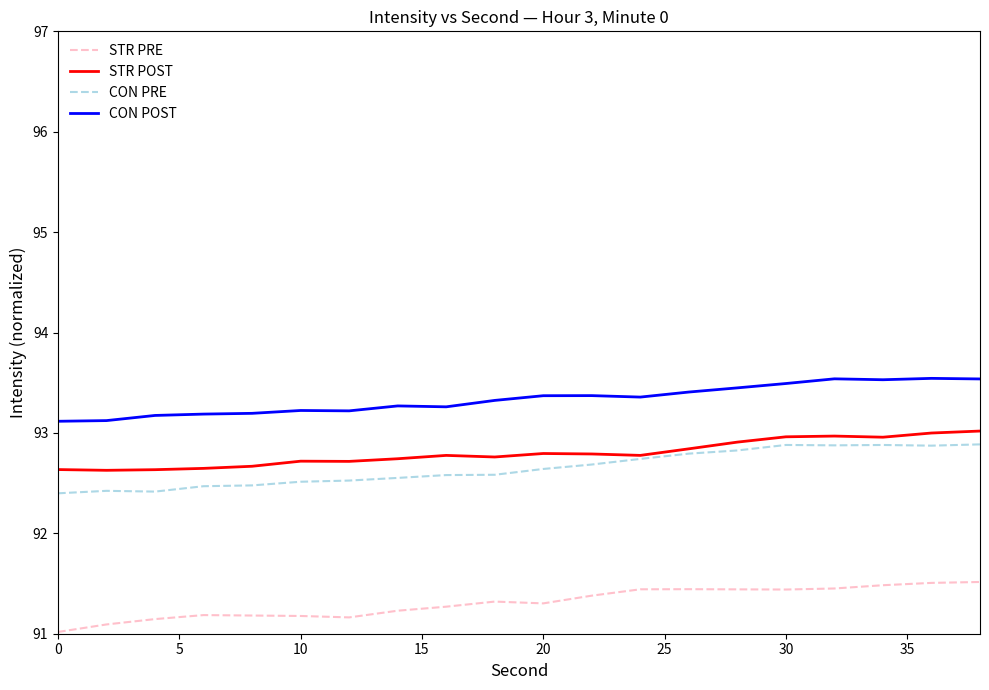

Which series has the largest total across all categories?

CON POST